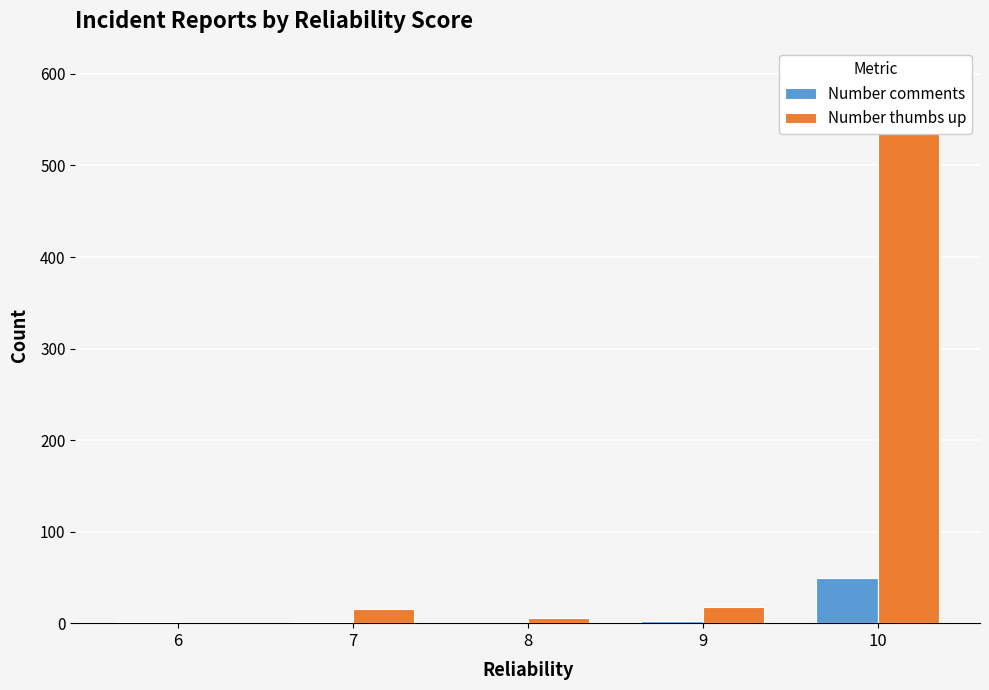

What is the value of the Number thumbs up bar at the 4th from the left?

18